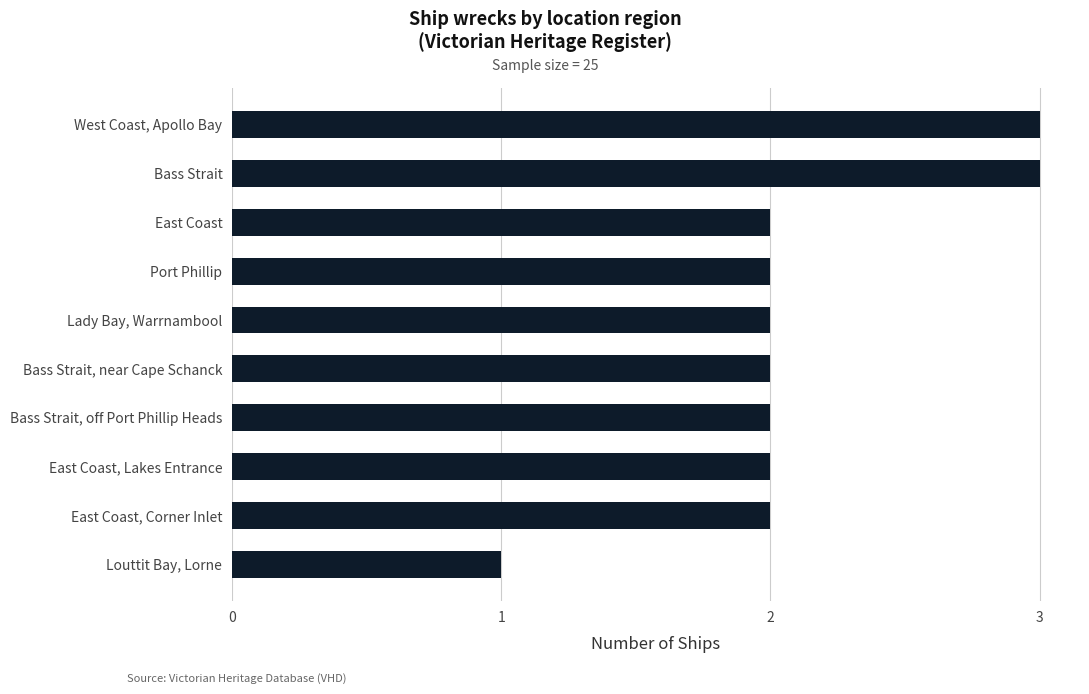

What is the sum of the values at Bass Strait, near Cape Schanck and West Coast, Apollo Bay?

5